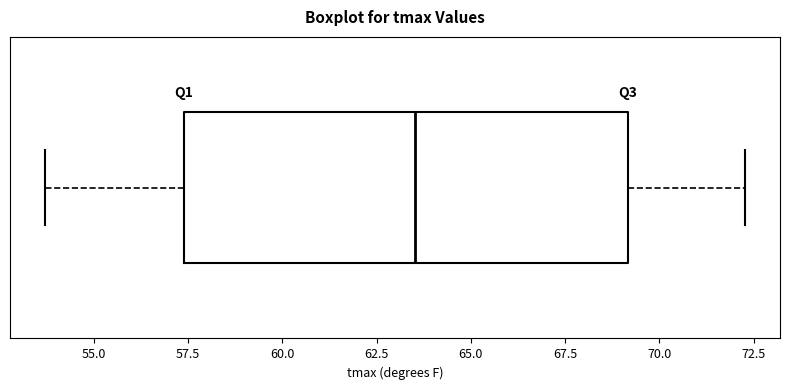

Transcribe this box plot: give where the median line is, the range the box spans, and where the two whiskers end, as read against the x-axis. The values are not printed on the chart, so give them approximately, as read against the axis.

median 63.5, box 57.5 to 69.0, whiskers 53.5 to 72.5